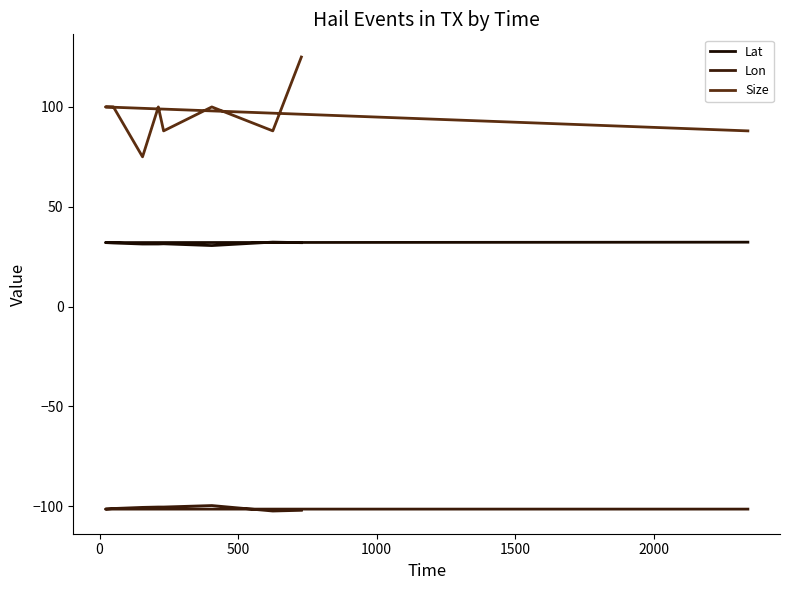

The value of Lat at 7 is 10.4. True or false?

False